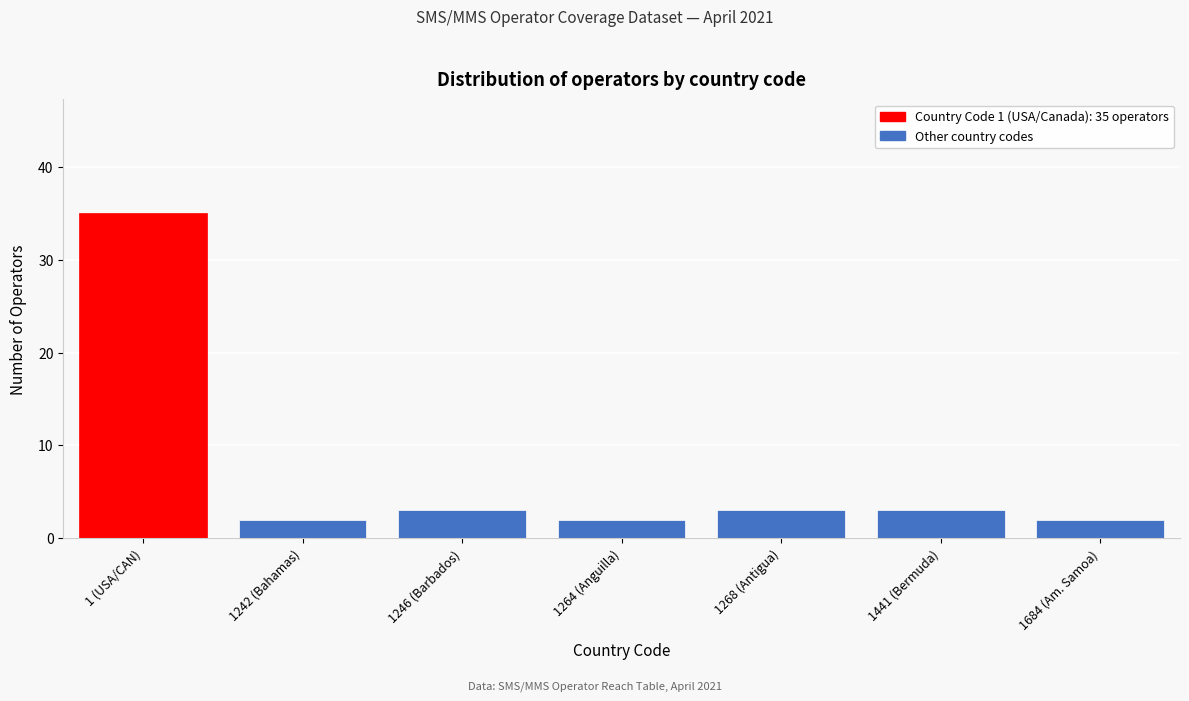

Reading left to right, what are all the values shown in this chart?

1 (USA/CAN)=35	1242 (Bahamas)=2	1246 (Barbados)=3	1264 (Anguilla)=2	1268 (Antigua)=3	1441 (Bermuda)=3	1684 (Am. Samoa)=2